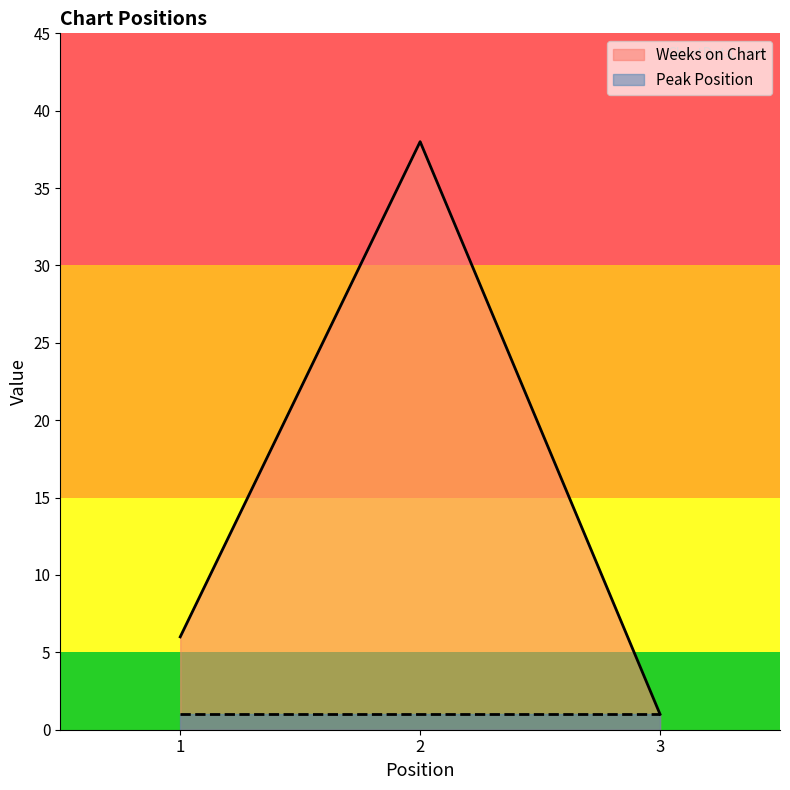

Which category has the highest value across all series?

2